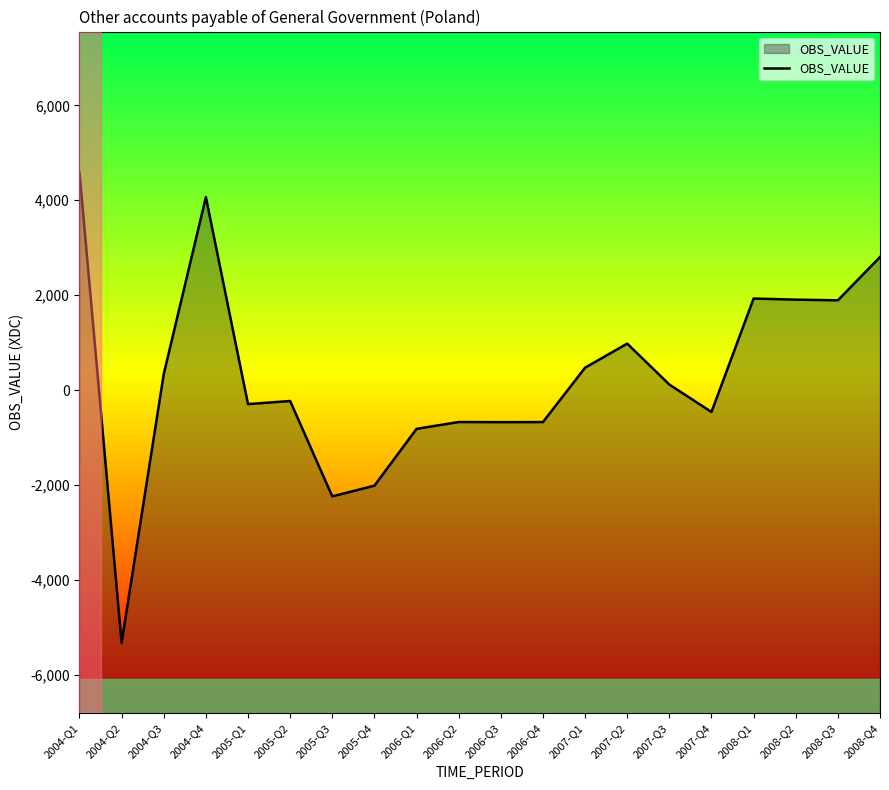

Where is the first local maximum?

2004-Q4